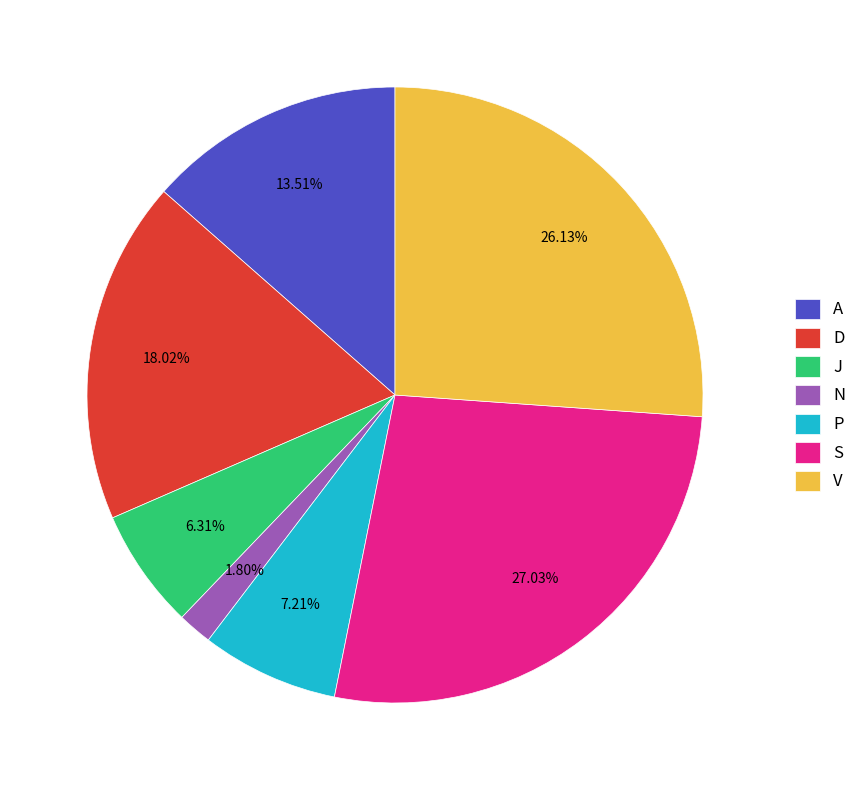

What is the largest slice in the pie chart?

S